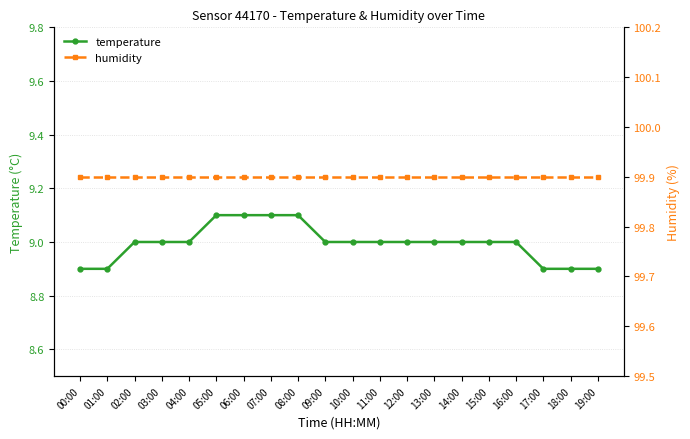

What is the minimum value shown in the chart?

8.9